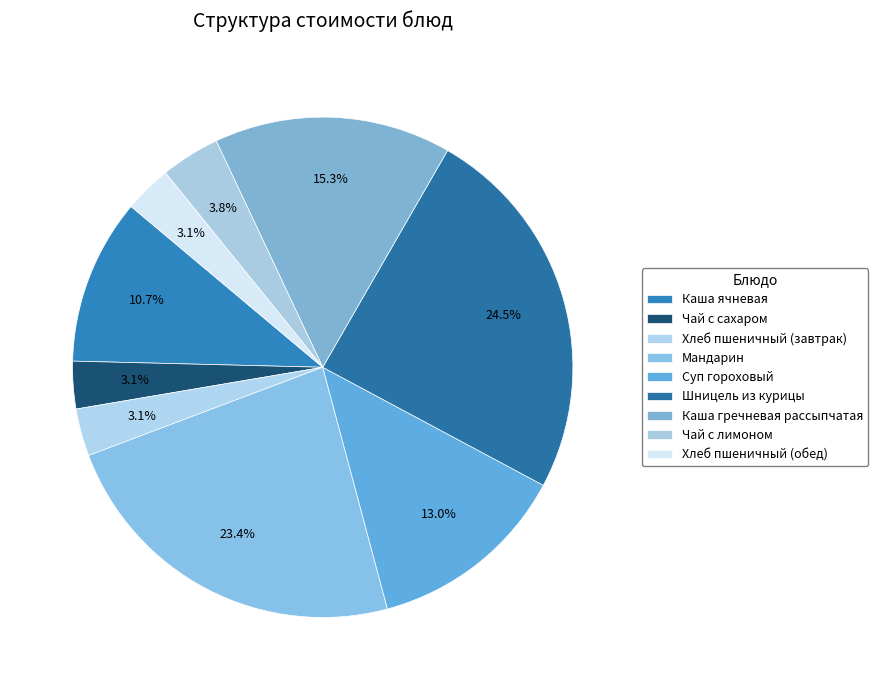

To the nearest percent, what is the average slice percentage?

11%